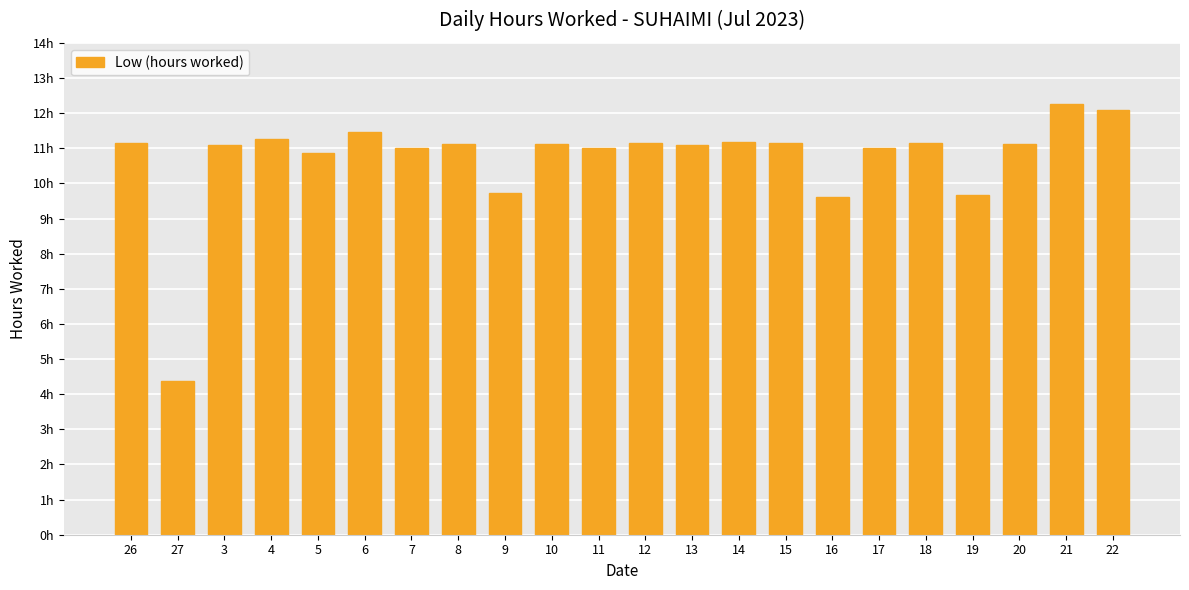

What value does the data have at 9?

9.7